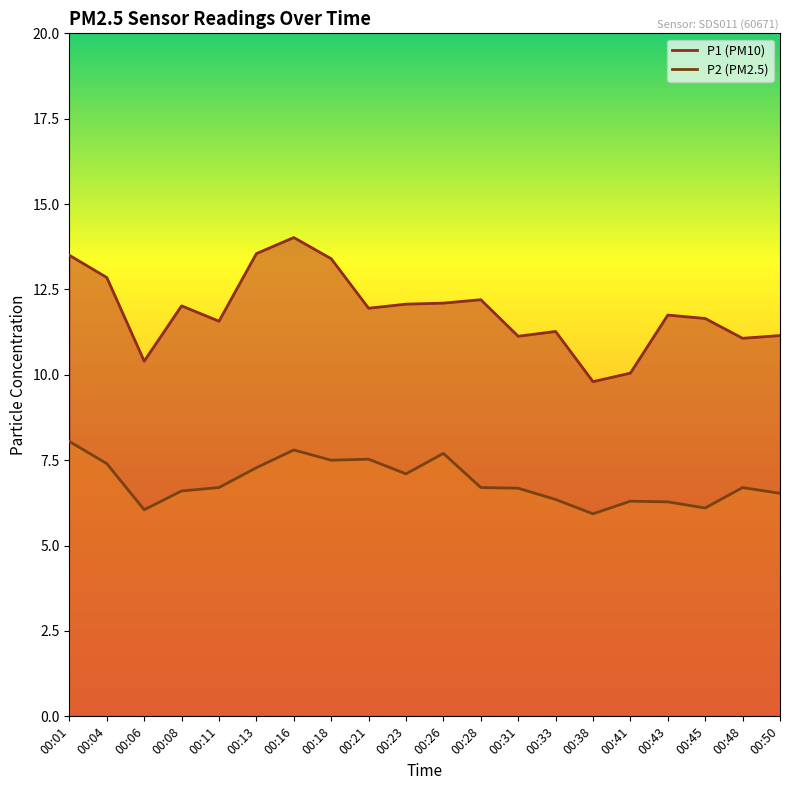

True or false: P1 has more than 1 interior local peaks.

True